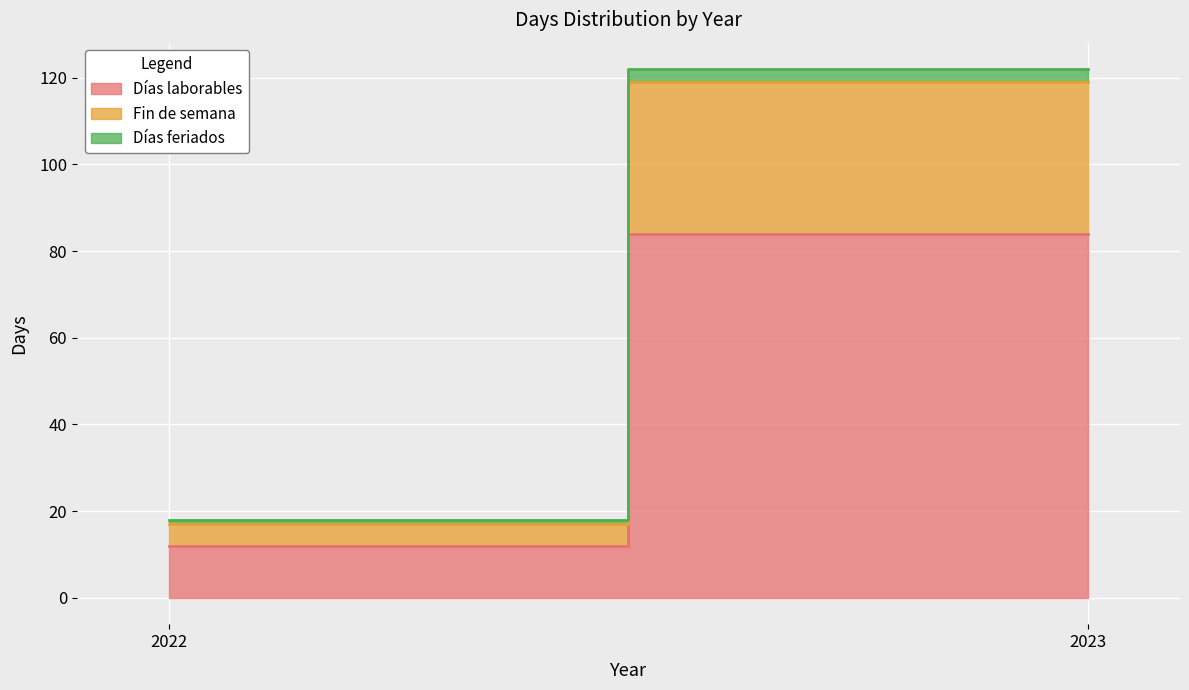

What is the difference between the Días laborables values at 2022 and 2023?

72